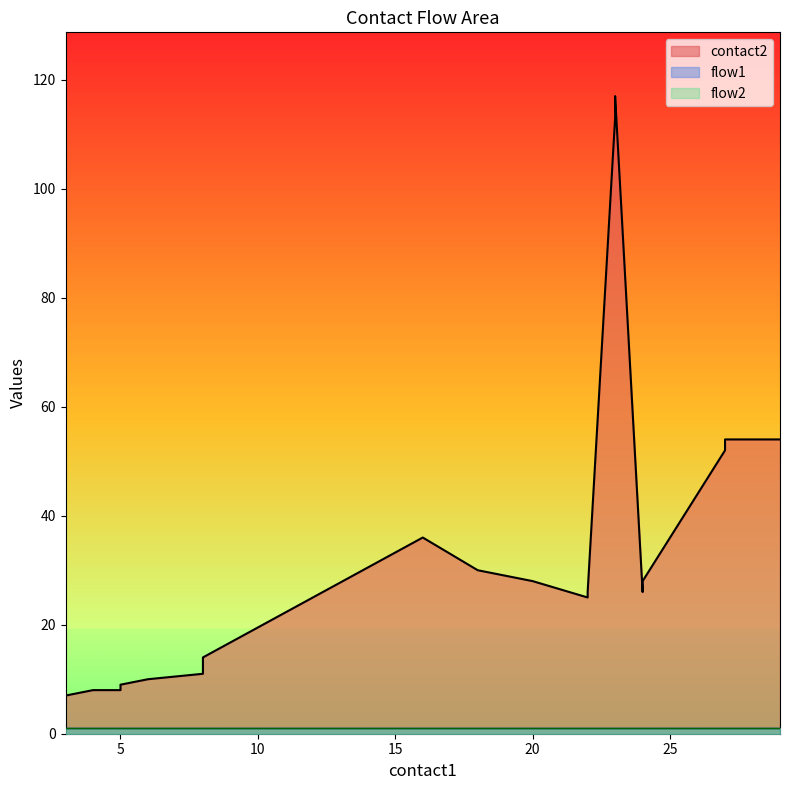

Where is contact2 nearest to the value 62?

27